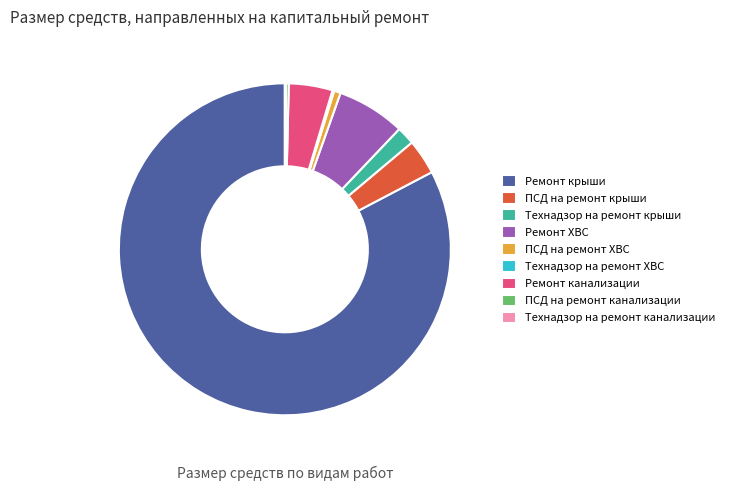

Between Ремонт крыши and Технадзор на ремонт крыши, which is larger?

Ремонт крыши